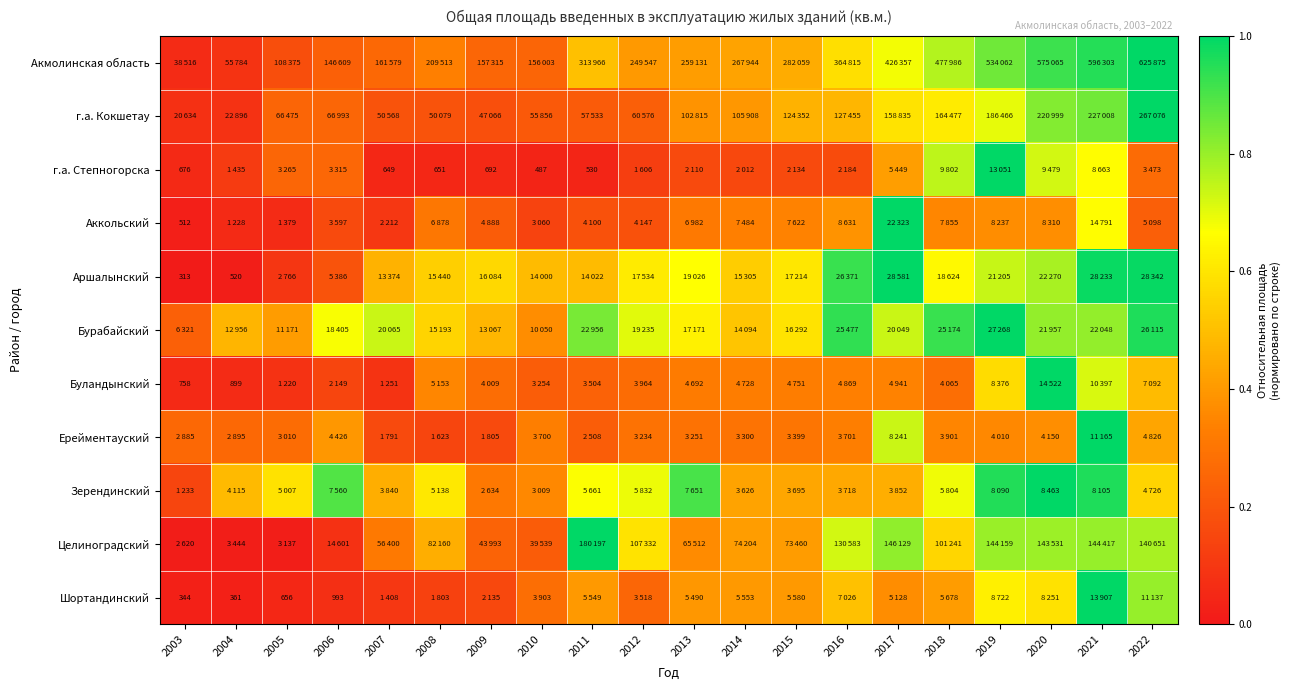

At which label is Шортандинский closest to 0?

2003